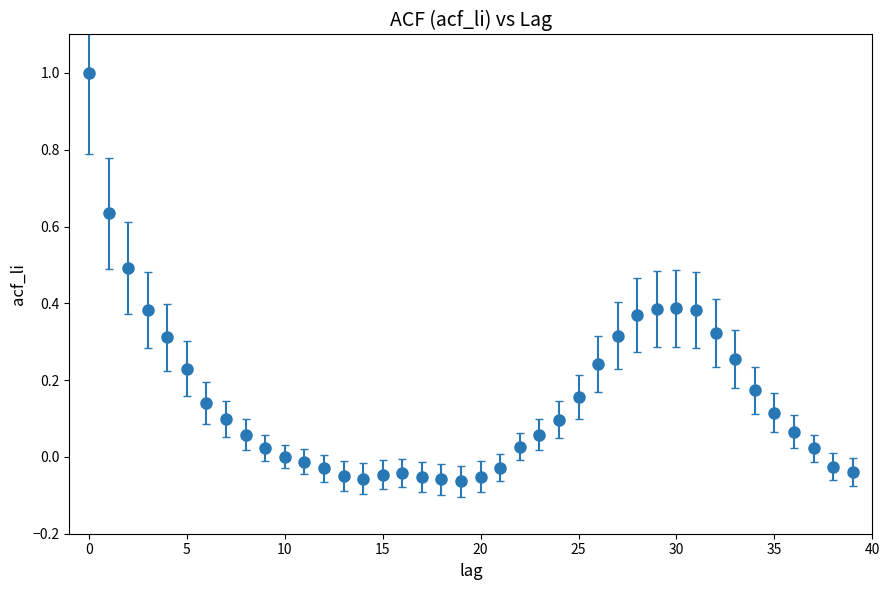

True or false: there are more than 0 points higher than both neighbors.

True